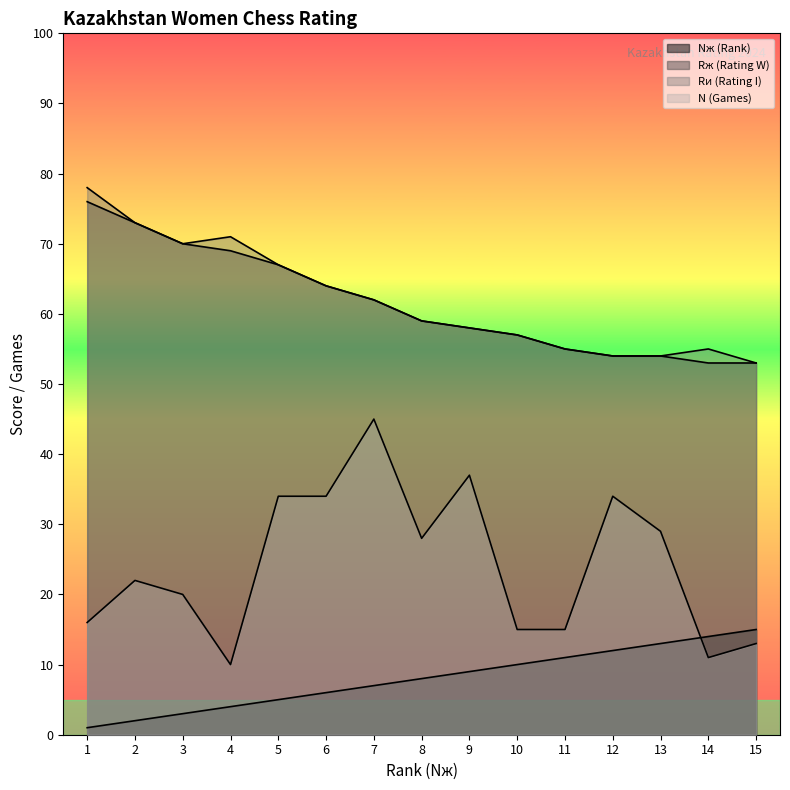

True or false: N (Games) has a value of 15 at 11.

True